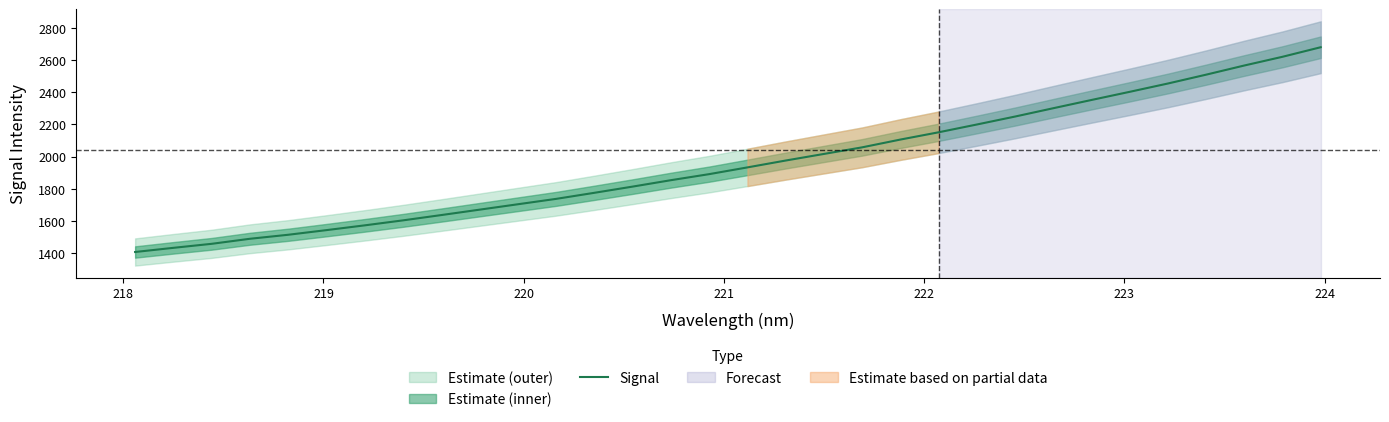

What is the lowest value of the Signal series?

1407.5